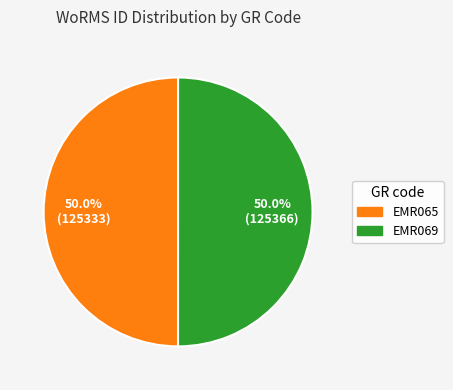

Combined, do EMR069 and EMR065 account for over 50%?

Yes